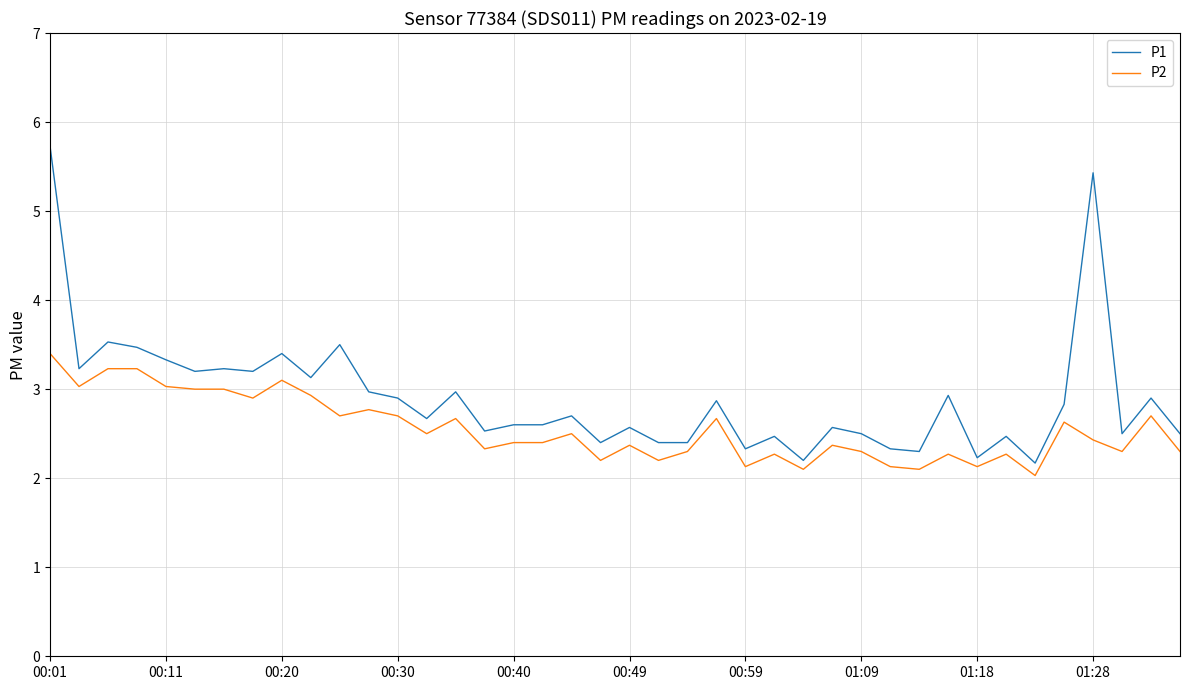

Is this an area chart (filled region under the line)?

No